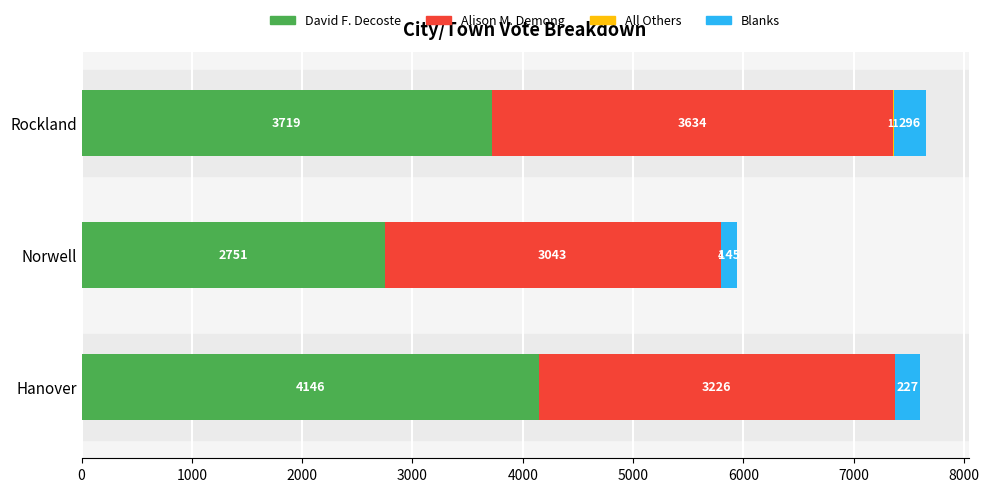

Which category has the highest value in the David F. Decoste series?

Hanover